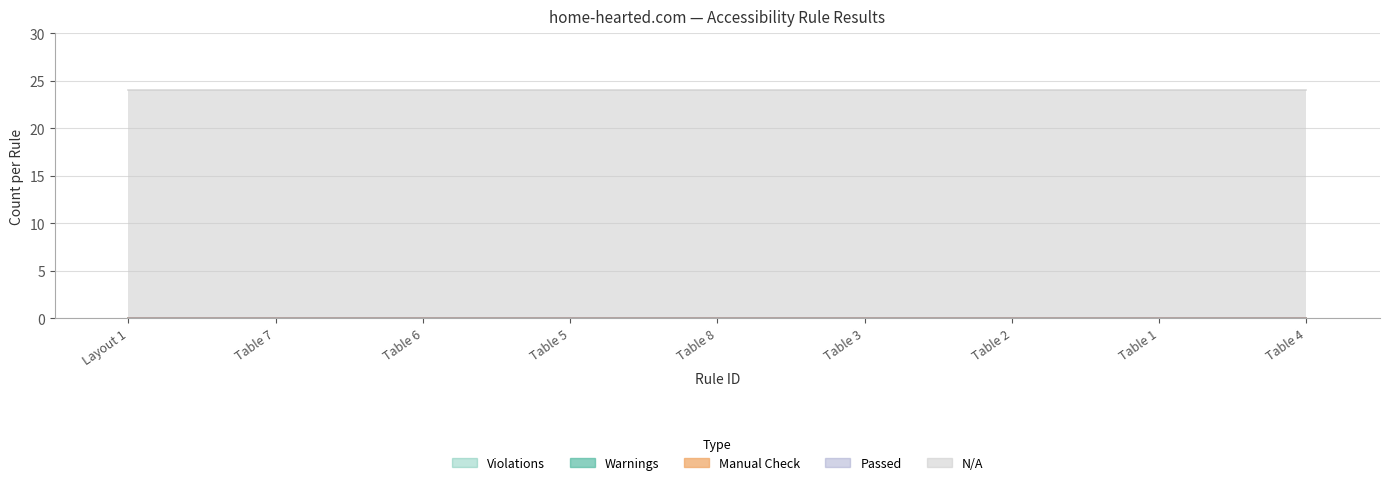

What is the label of the 9th point from the right?

Layout 1